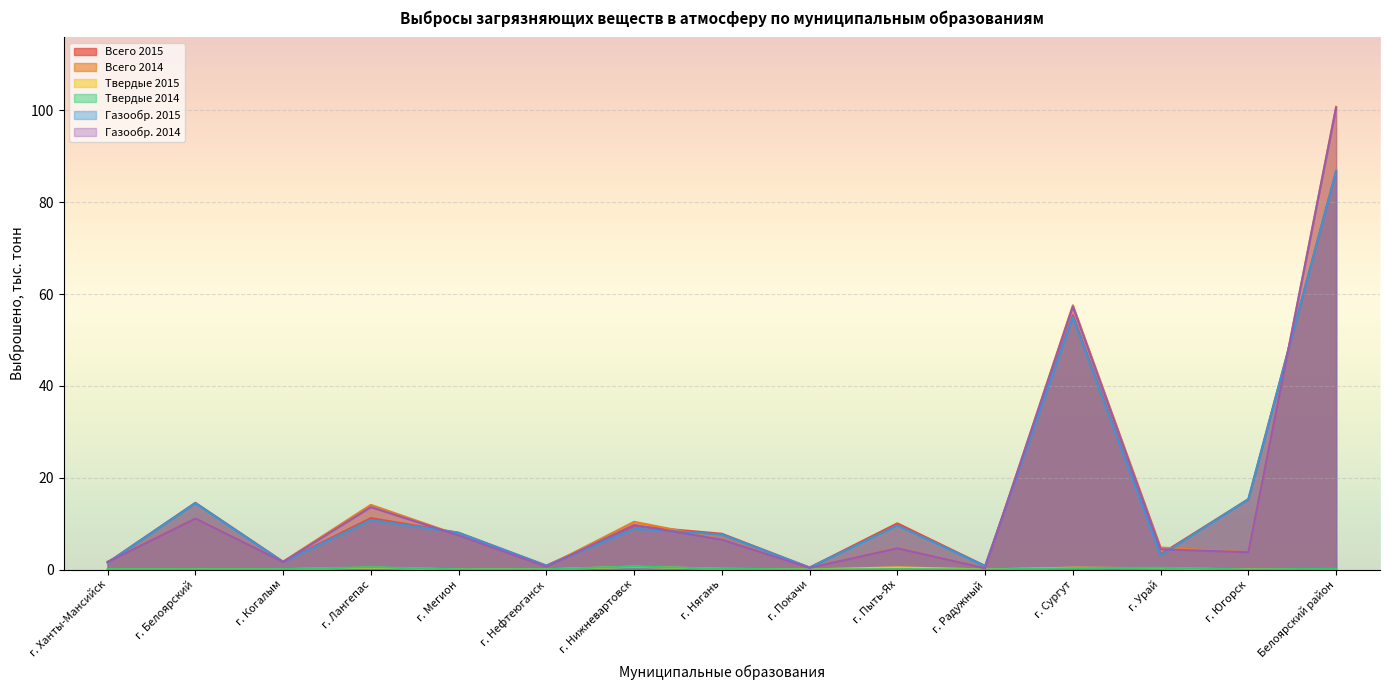

What is the difference between the Твердые 2015 values at г. Белоярский and г. Пыть-Ях?

0.4